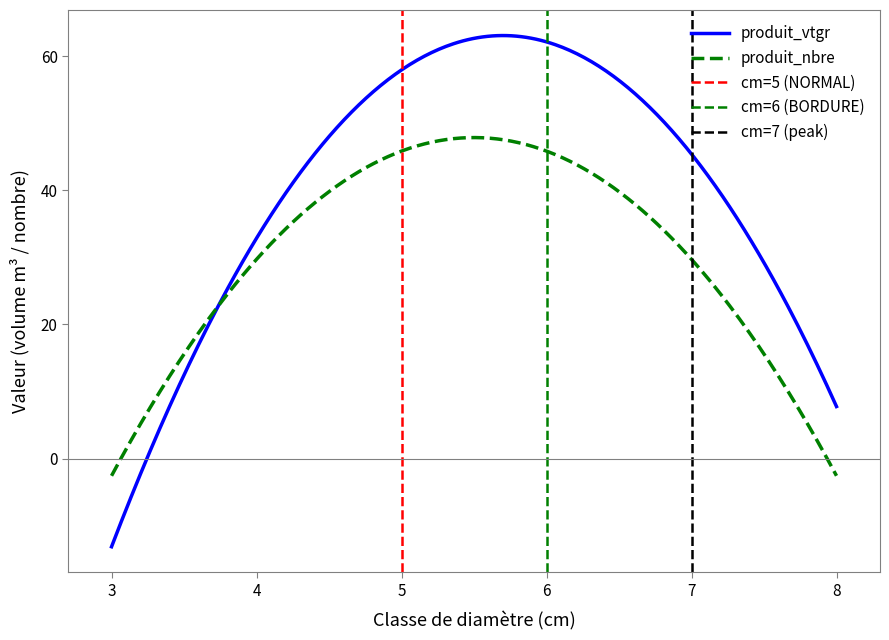

Is this an area chart (filled region under the line)?

No